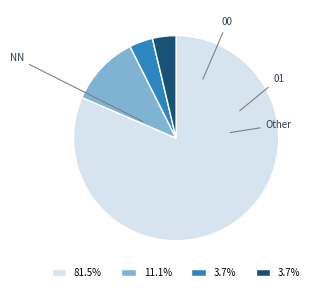

Does any single category account for the majority?

Yes